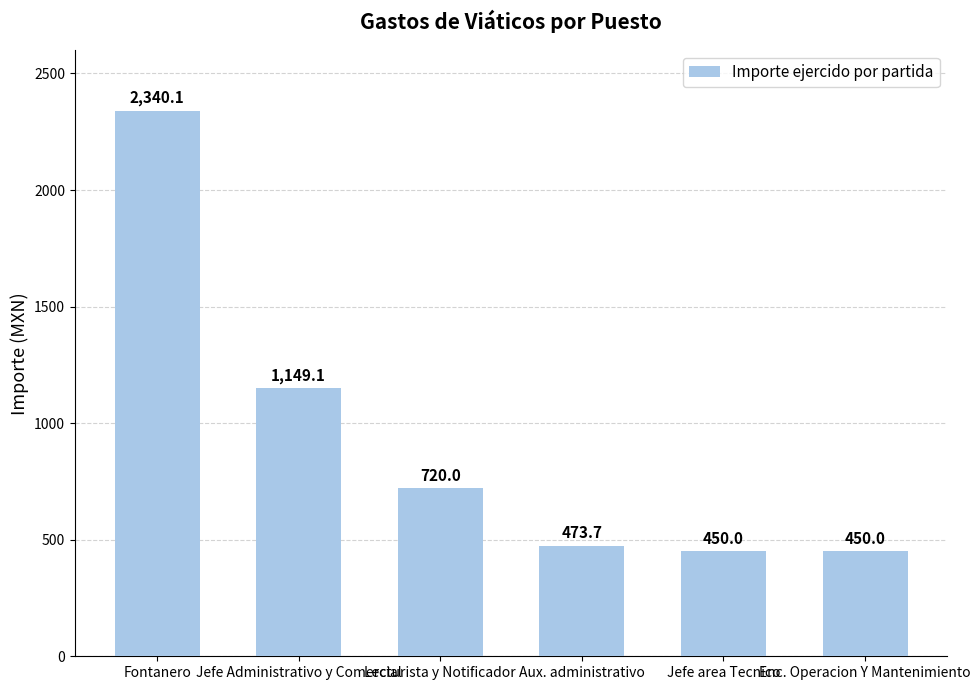

Where is the data nearest to the value 1395?

Jefe Administrativo y Comercial